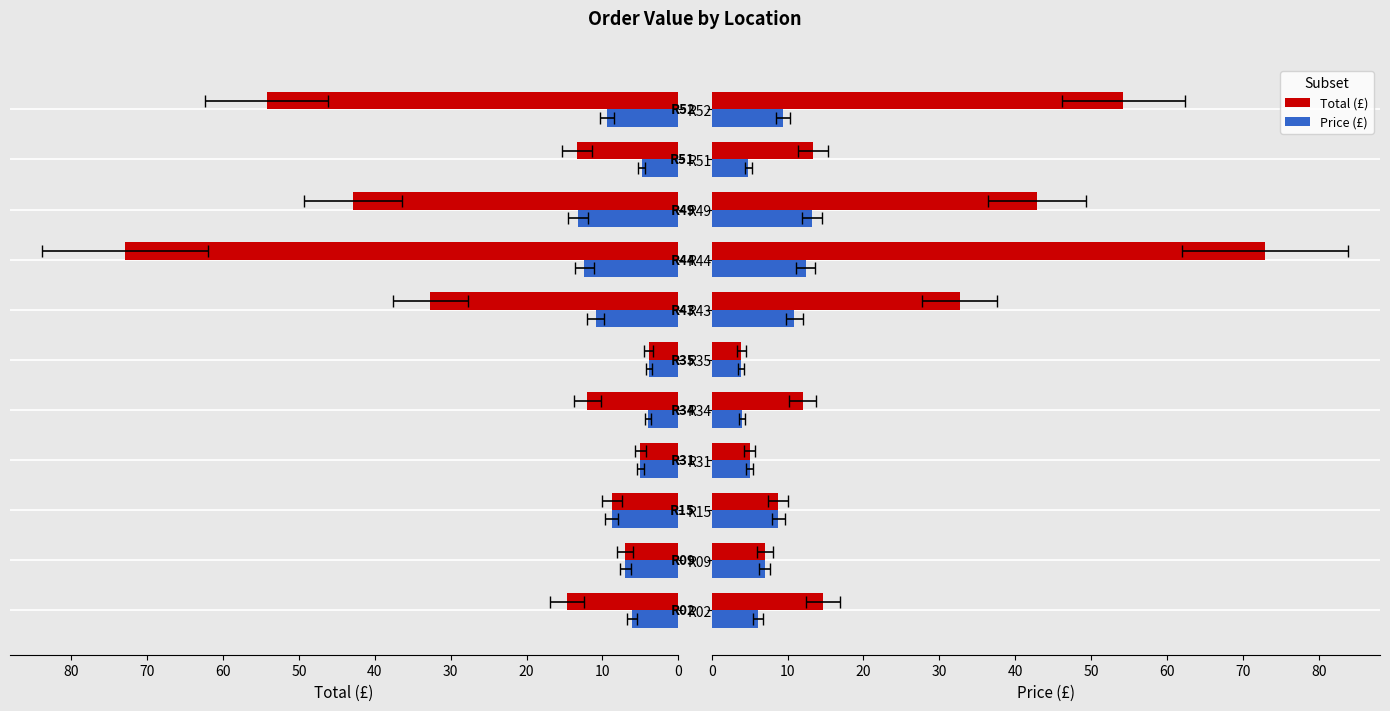

Rank the series by their maximum value, from lowest to highest.

Price (£), Total (£)